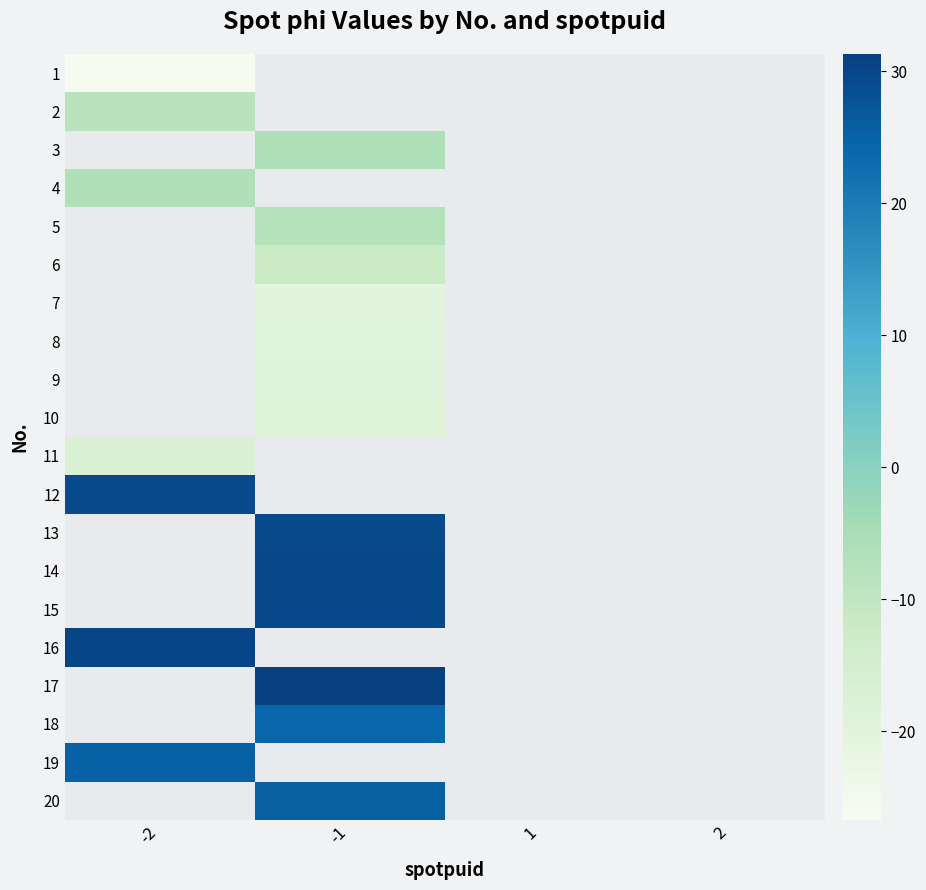

At how many categories does at least one series exceed -21?

2